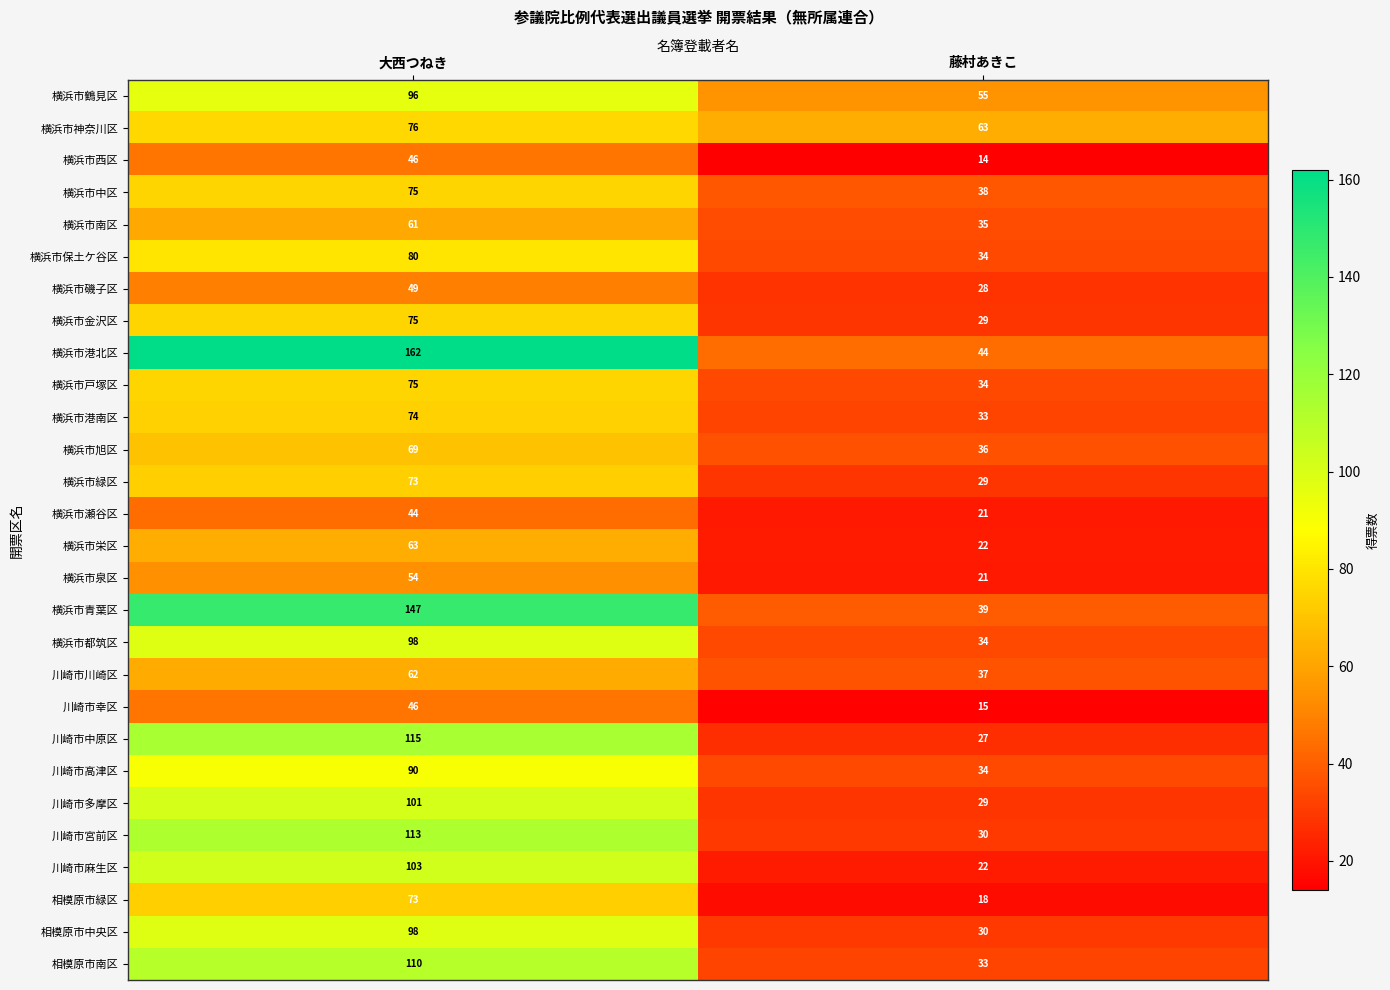

What is the difference between the highest and lowest values at 藤村あきこ?

49